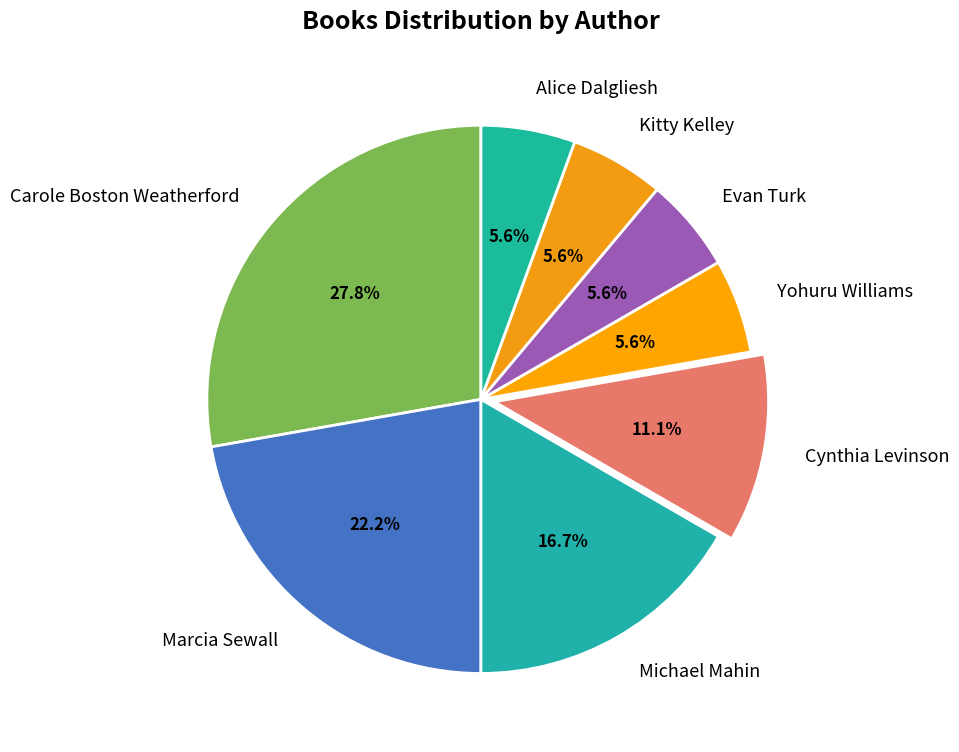

How many segments does this pie chart have?

8